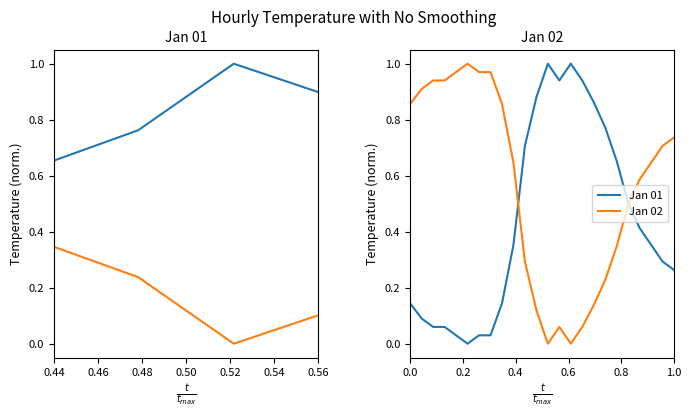

What is the greatest value displayed?

1.0